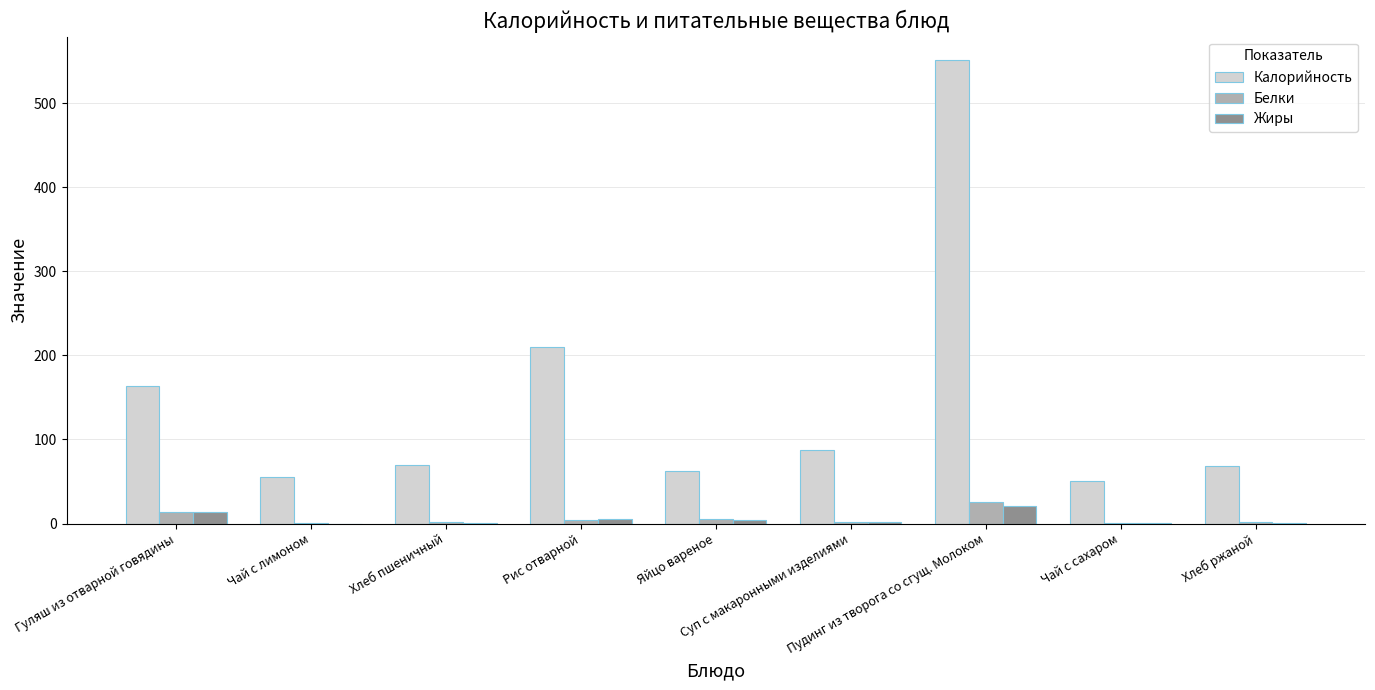

At which label does Белки reach its peak?

Пудинг из творога со сгущ. Молоком